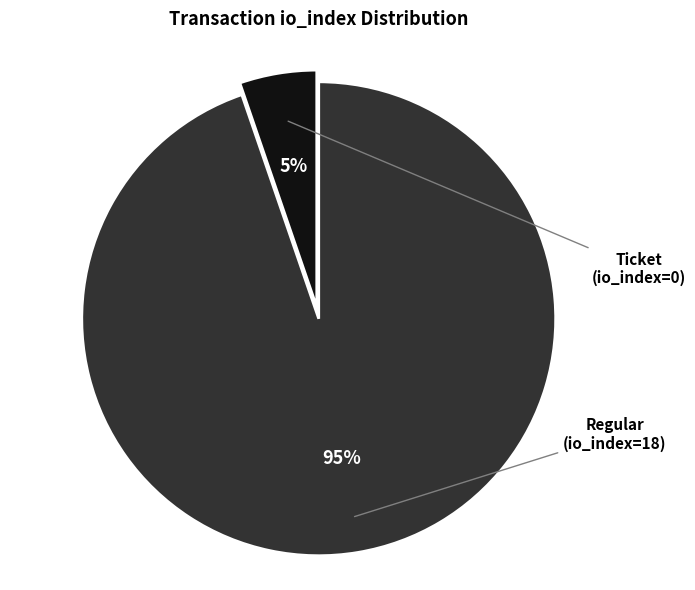

How many slices are in this pie chart?

2